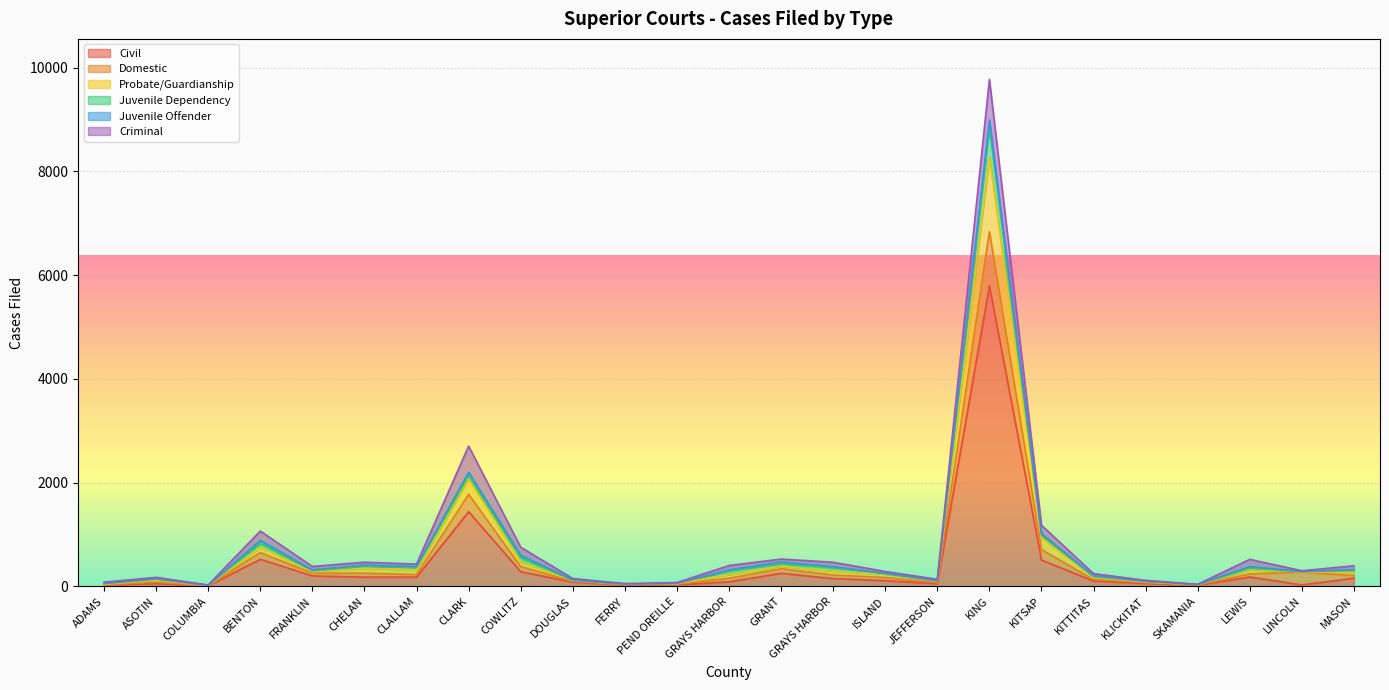

Reading left to right, what are all the values shown in this chart?

Civil: 26	52	9	521	200	177	177	1439	281	81	20	28	86	250	149	108	51	5791	506	102	54	19	180	26	156
Domestic: 5	24	3	129	52	75	48	334	98	14	7	13	68	89	68	62	15	1047	203	26	16	6	58	246	48
Probate/Guardianship: 9	41	4	105	27	95	92	301	93	18	12	7	74	48	74	64	32	1436	226	43	14	4	83	9	61
Juvenile Dependency: 10	20	2	77	19	42	48	61	83	1	2	9	73	49	73	9	7	581	48	17	12	0	27	2	46
Juvenile Offender: 6	9	0	51	17	21	16	64	42	11	0	0	13	32	13	6	5	138	28	16	2	6	30	3	9
Criminal: 23	26	8	183	67	54	47	505	156	25	12	15	86	57	86	36	24	782	166	40	16	4	141	13	75